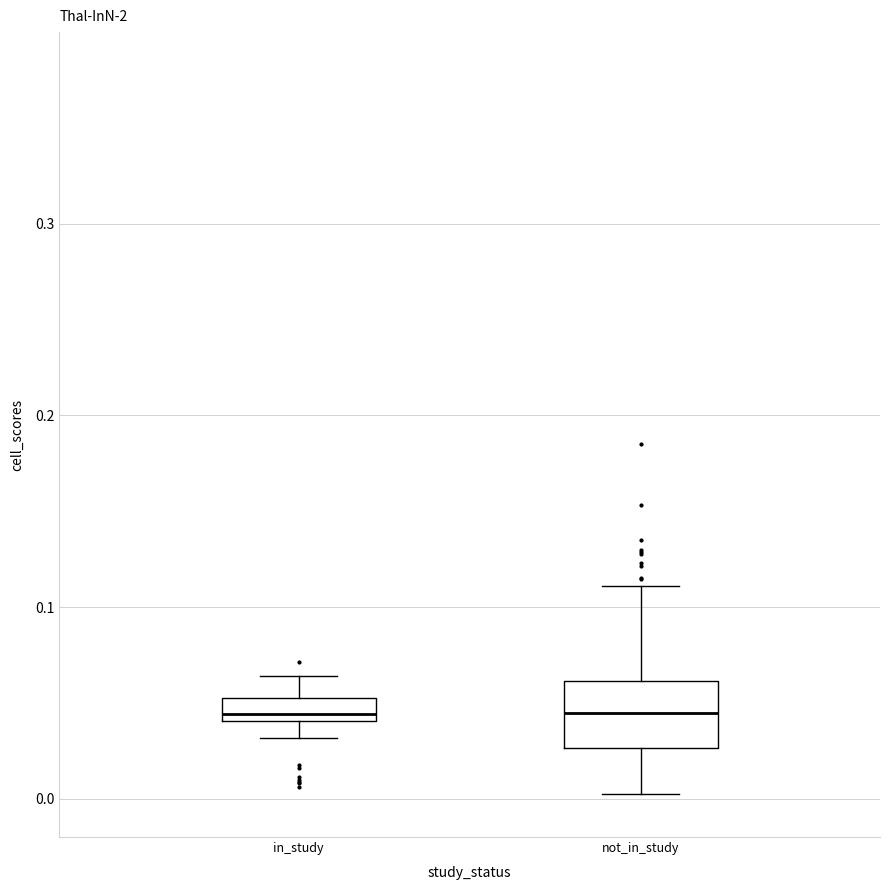

Where is the lower edge of the box for not_in_study on the y-axis? The values are not printed on the chart, so give them approximately, as read against the axis.

0.03